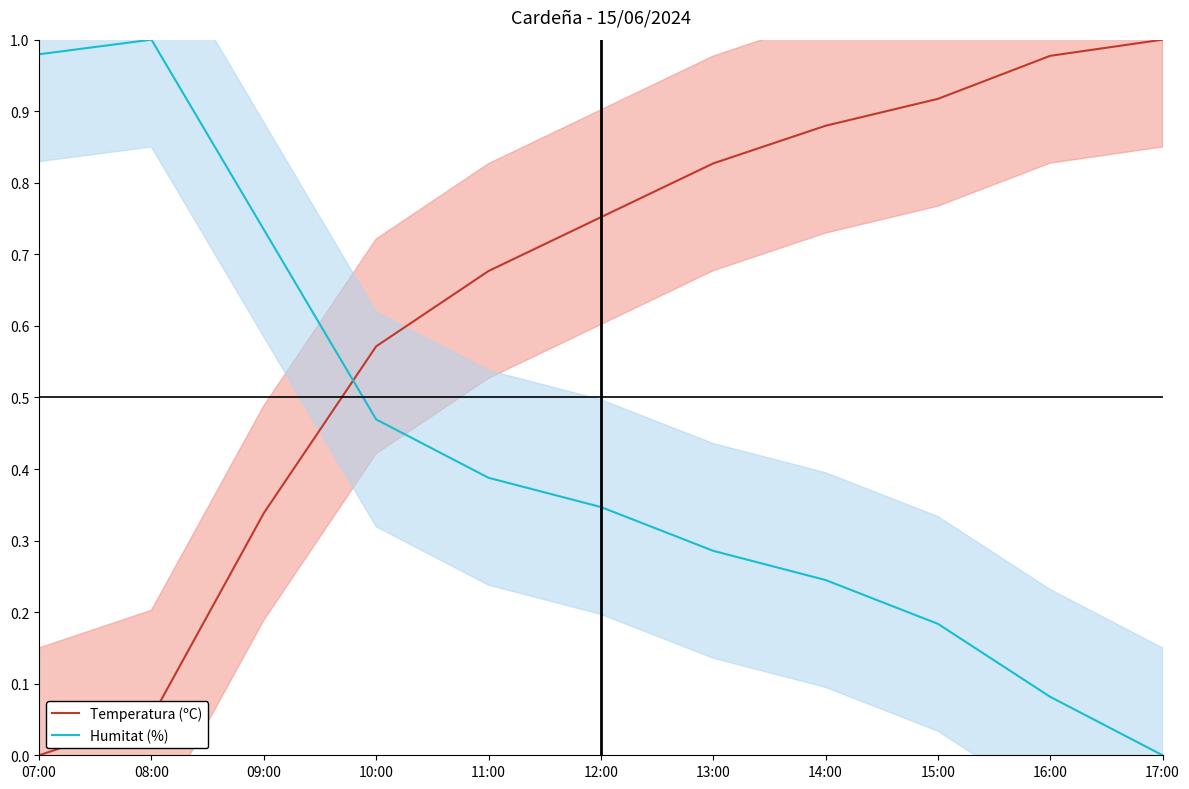

What is the average value of the Temperatura (ºC) series?

0.6